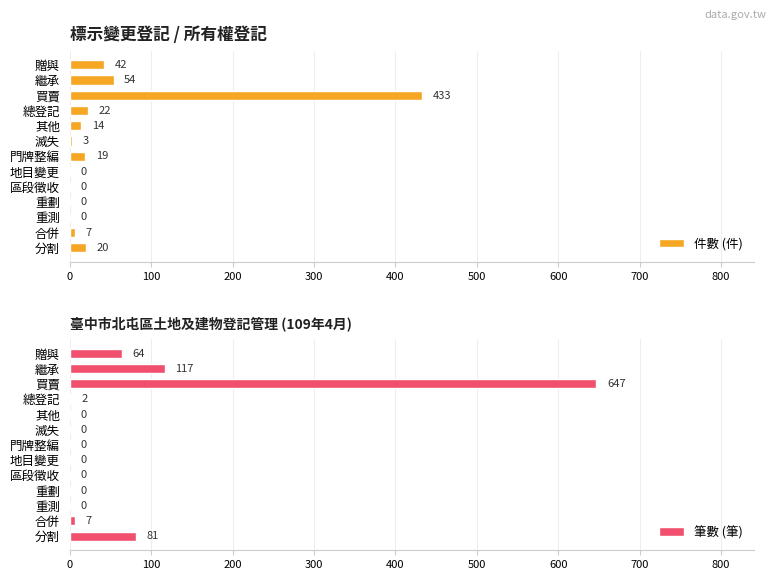

Count the number of data series in this chart.

2